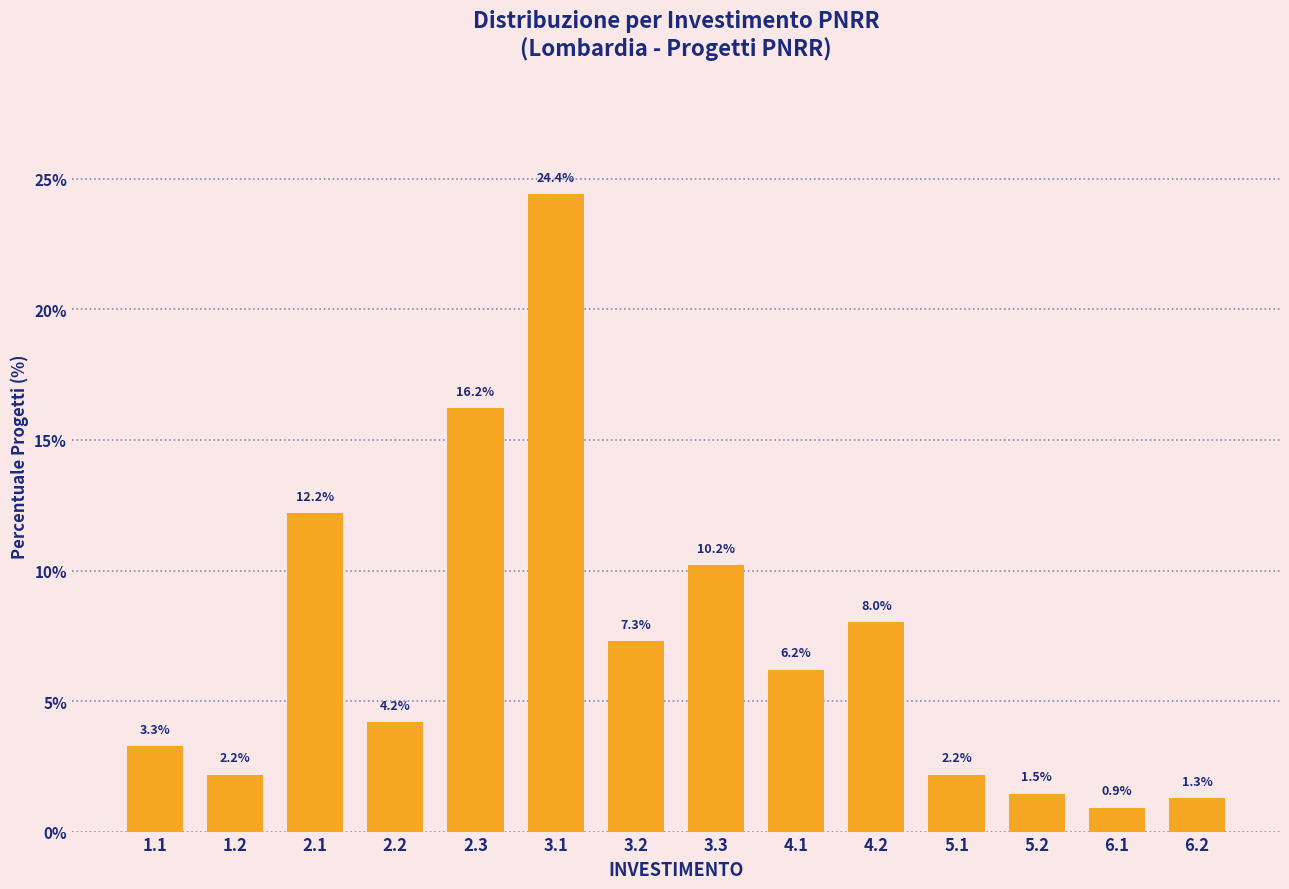

Reading left to right, extract all data points from this chart.

3.3	2.2	12.2	4.2	16.2	24.4	7.3	10.2	6.2	8.0	2.2	1.5	0.9	1.3